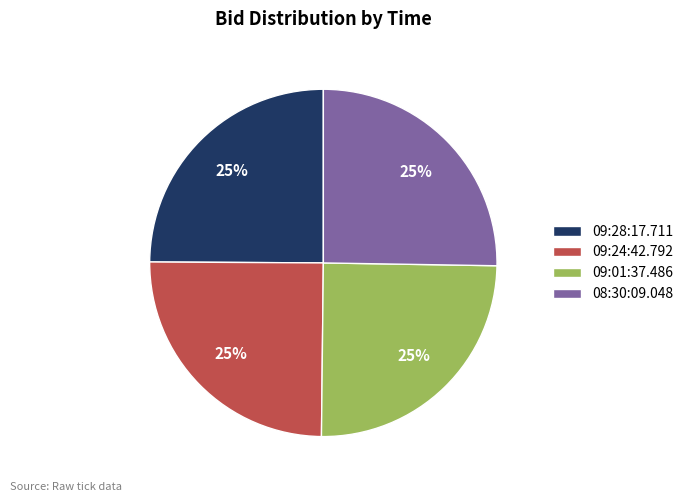

True or false: 09:24:42.792 accounts for 34% of the total.

False